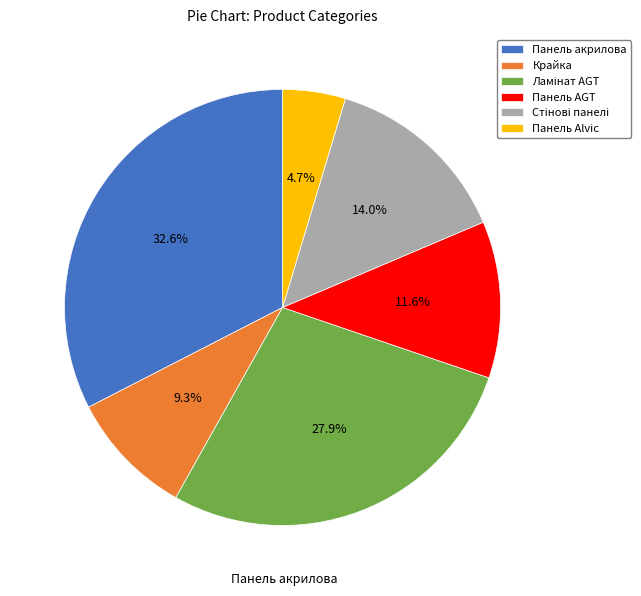

What percentage is the Крайка slice, to the nearest percent?

9%